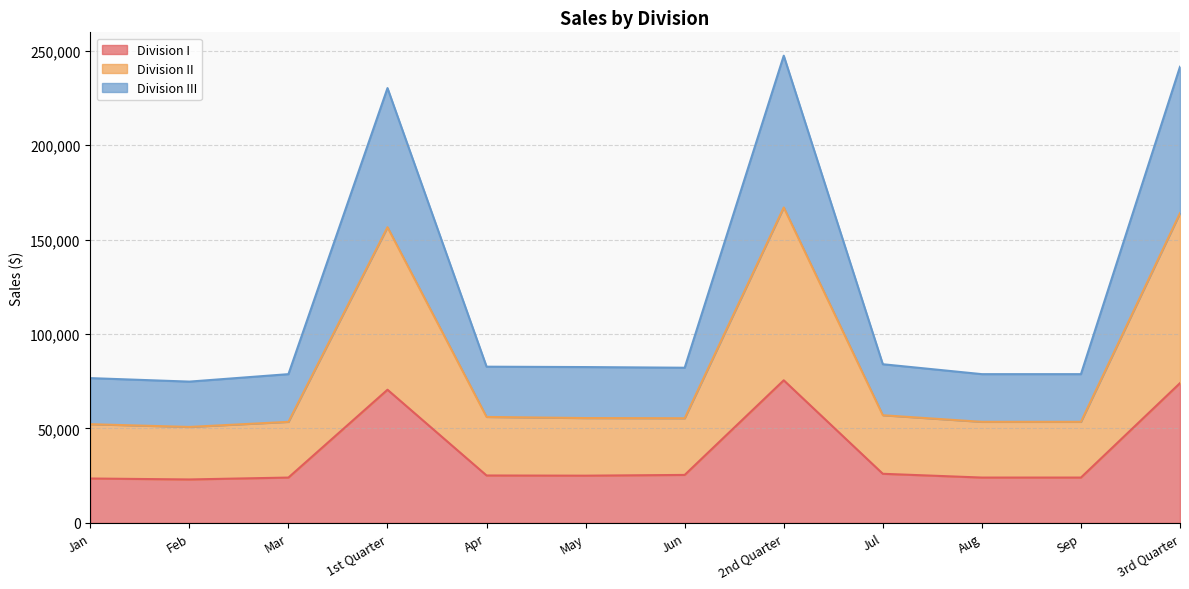

How many interior local peaks does the Division II series have?

2